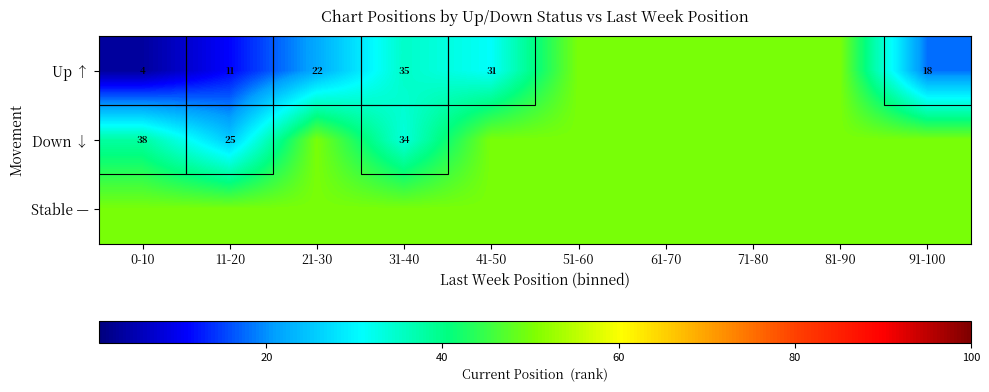

What is the maximum value shown in the chart?

50.0